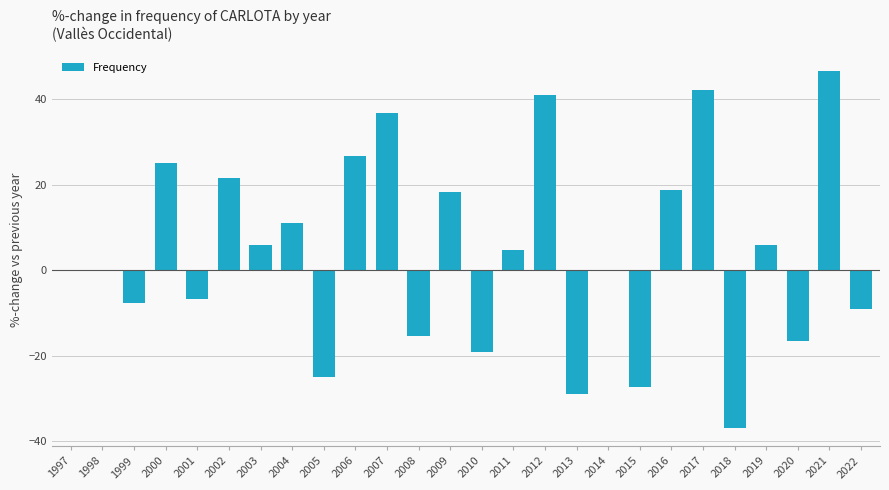

The value at 2006 is 10.9. True or false?

False